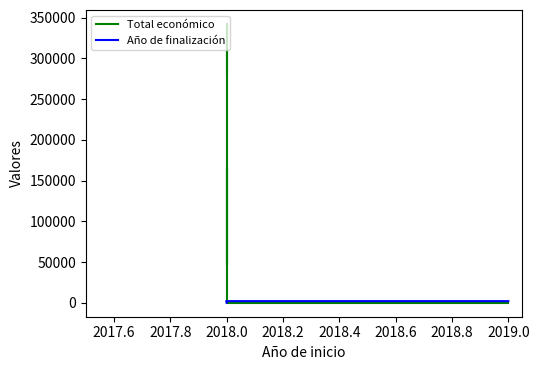

True or false: Total económico has more than 2 interior local peaks.

False